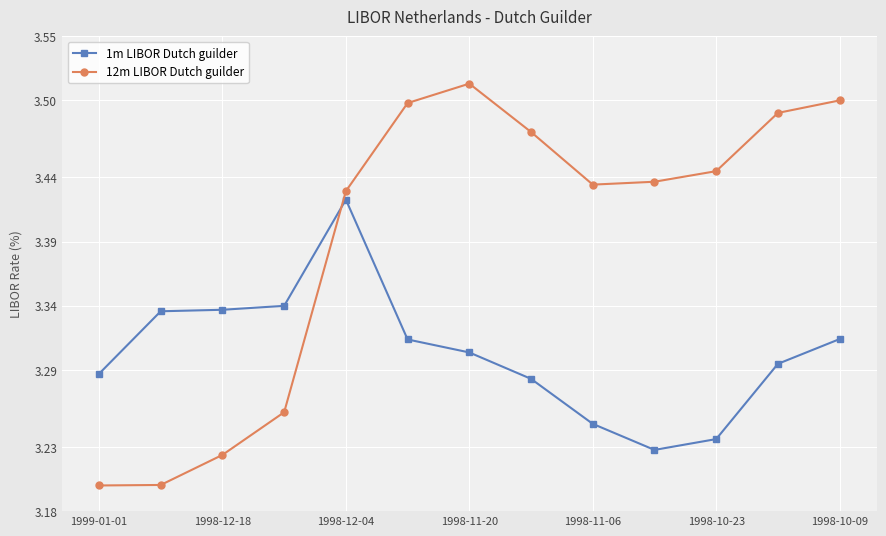

True or false: 12m LIBOR Dutch guilder has more than 2 points higher than both neighbors.

False